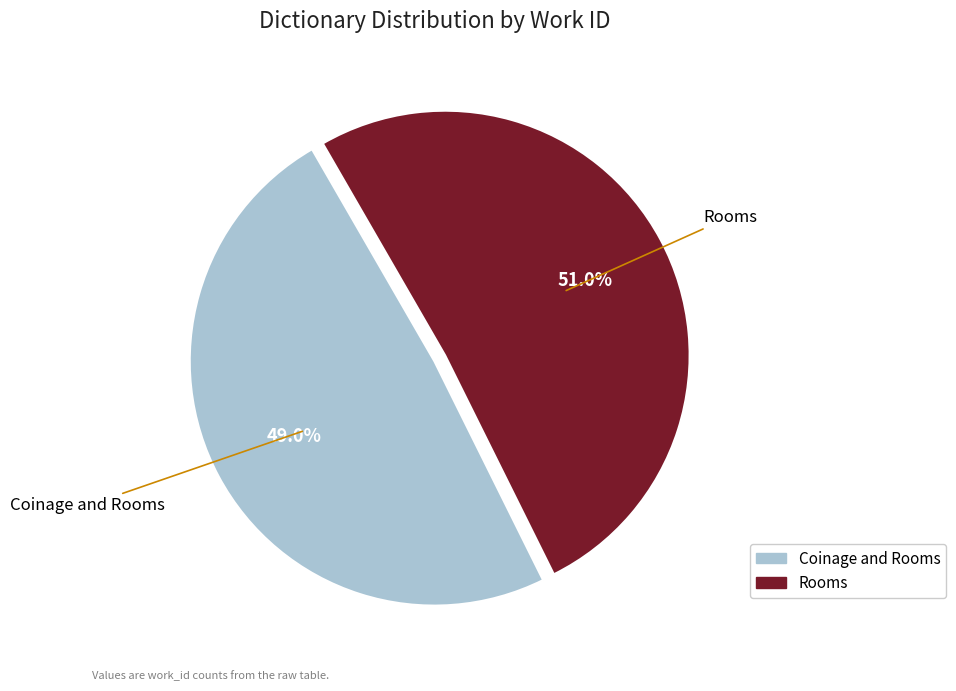

To the nearest percent, what is the difference between the Coinage and Rooms and Rooms slice percentages?

2%